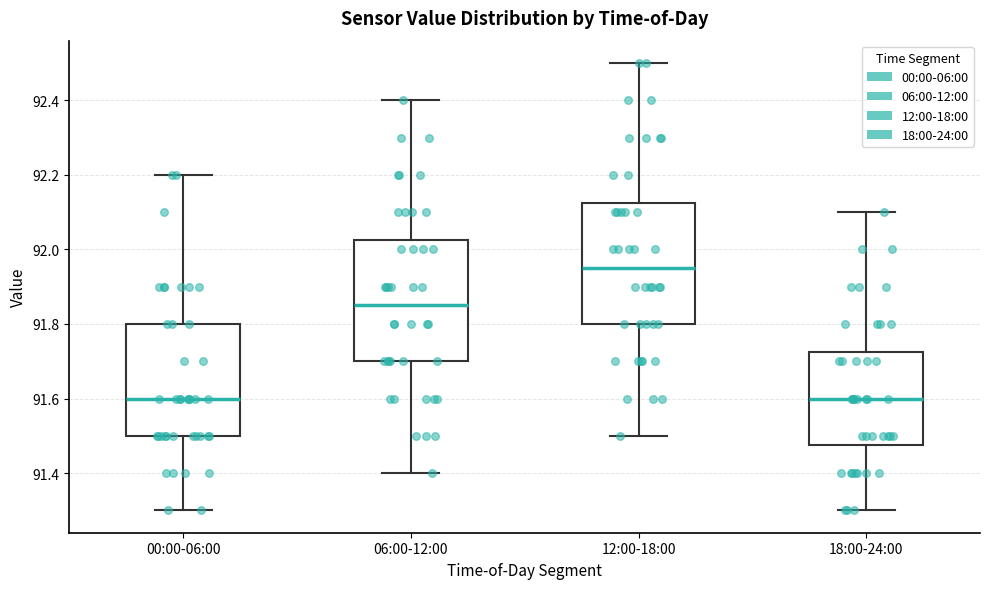

Reading left to right, read every box against the y-axis: the position of its median line, the range the box covers, and the ends of its whiskers. The values are not printed on the chart, so give them approximately, as read against the axis.

00:00-06:00: median 91.60, box 91.50 to 91.80, whiskers 91.30 to 92.20
06:00-12:00: median 91.86, box 91.70 to 92.02, whiskers 91.40 to 92.40
12:00-18:00: median 91.96, box 91.80 to 92.12, whiskers 91.50 to 92.50
18:00-24:00: median 91.60, box 91.48 to 91.72, whiskers 91.30 to 92.10